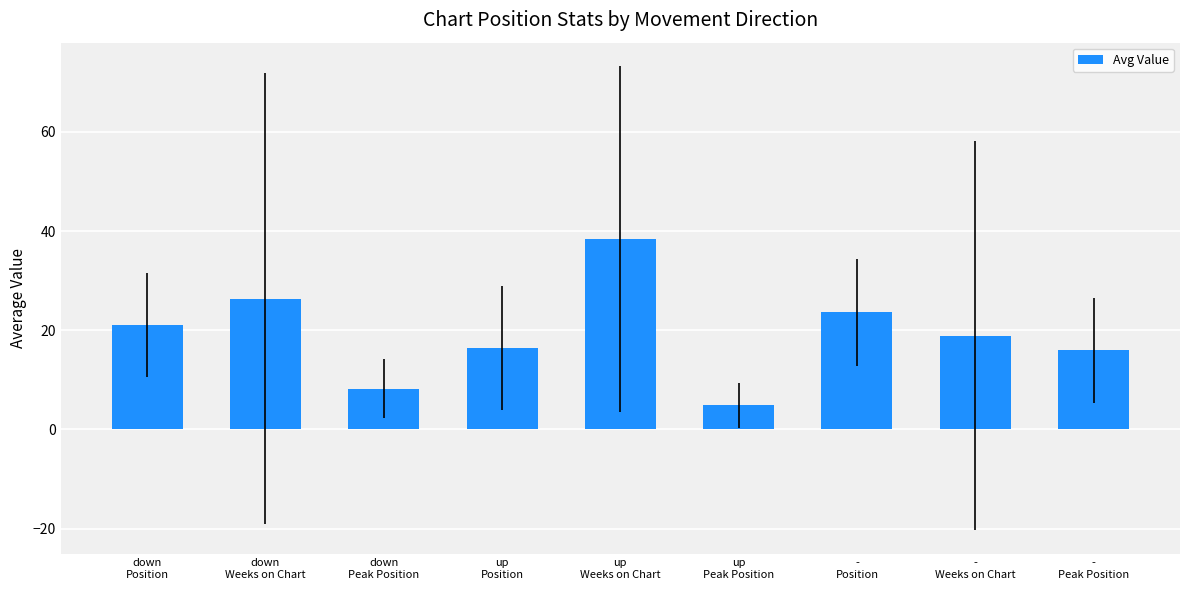

What is the sum of all values?

173.8